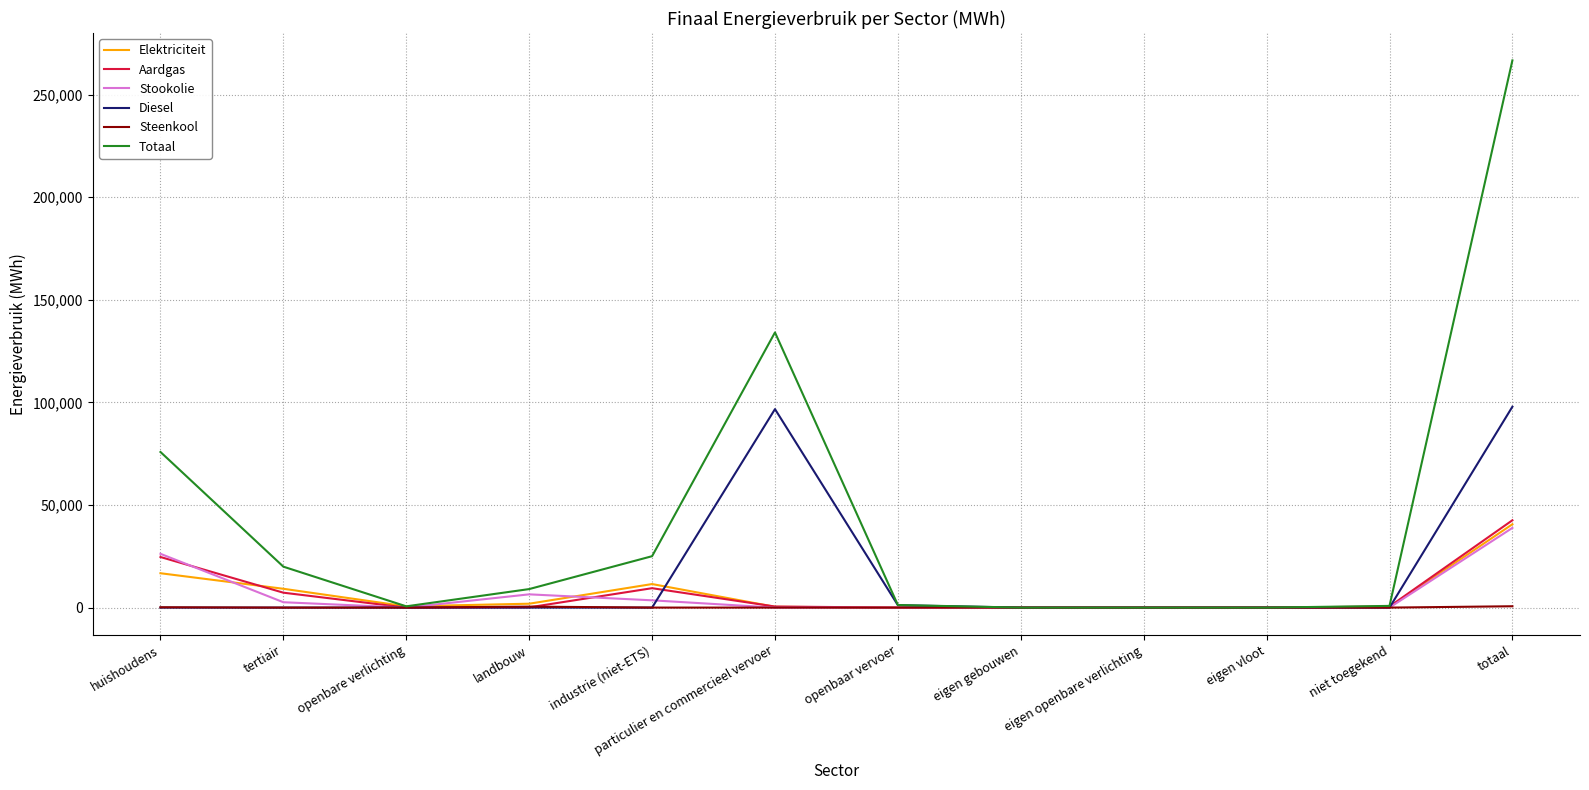

Does the chart display data point markers on the line(s)?

No